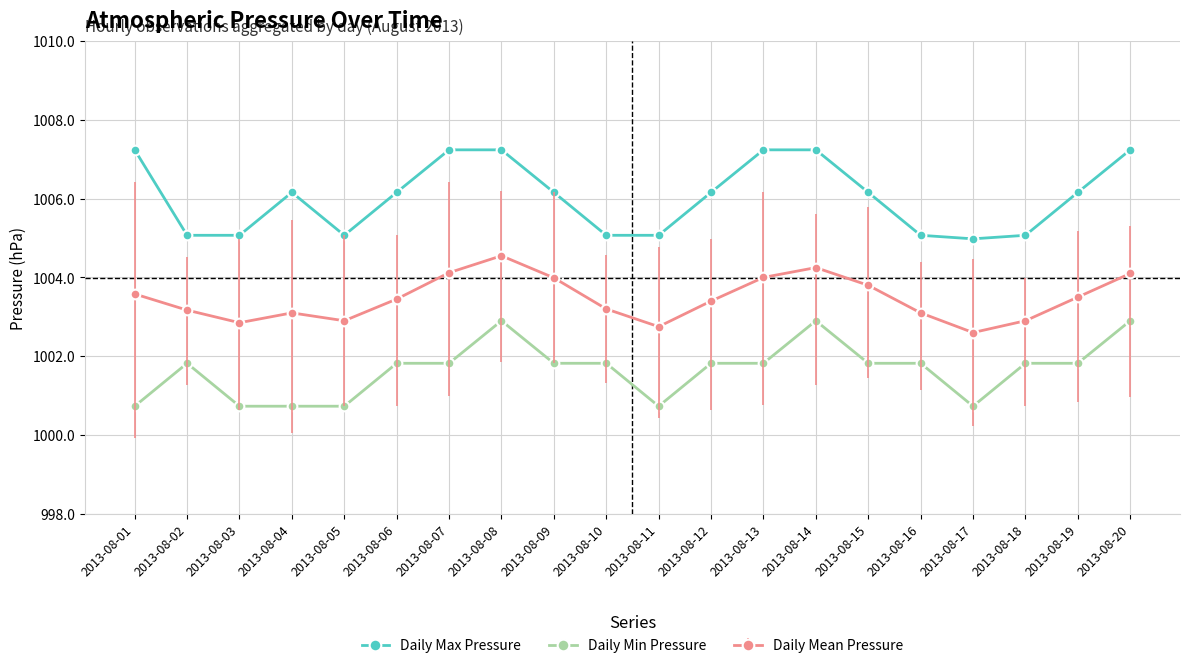

Is the value of Daily Max Pressure at 2013-08-13 greater than the value of Daily Min Pressure at 2013-08-09?

Yes